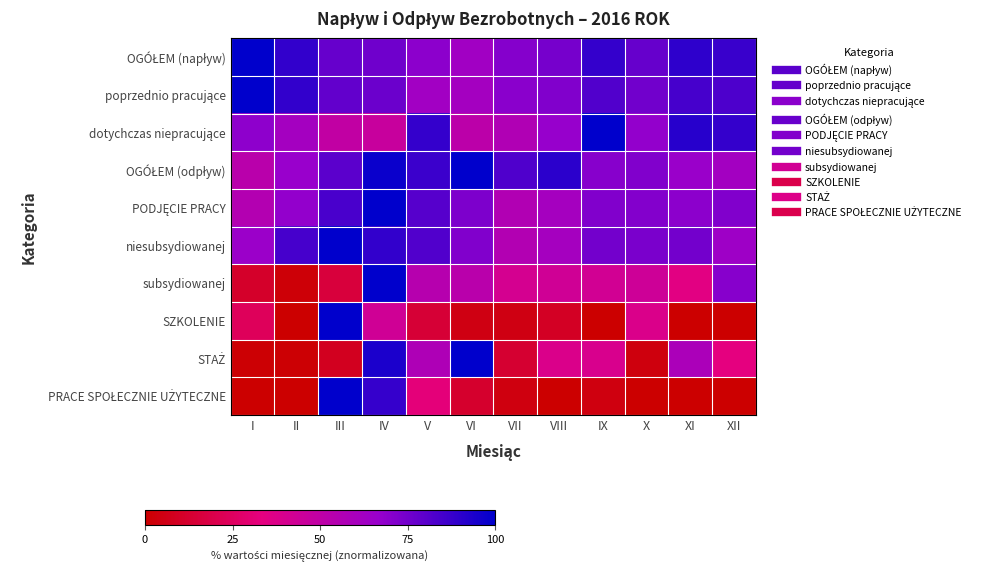

At how many categories does at least one series exceed 54?

12